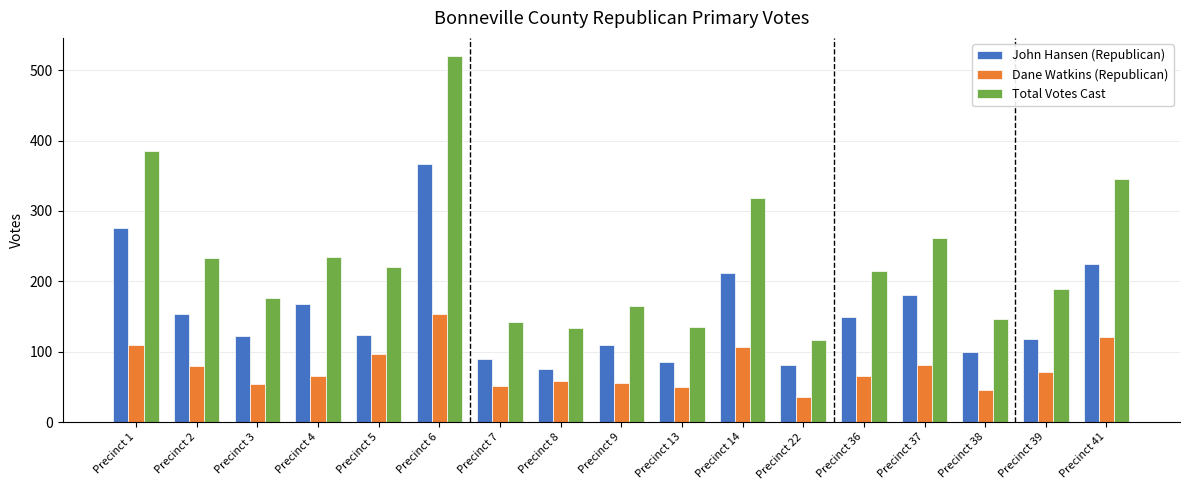

Is it true that Dane Watkins (Republican) equals 46 at Precinct 38?

True